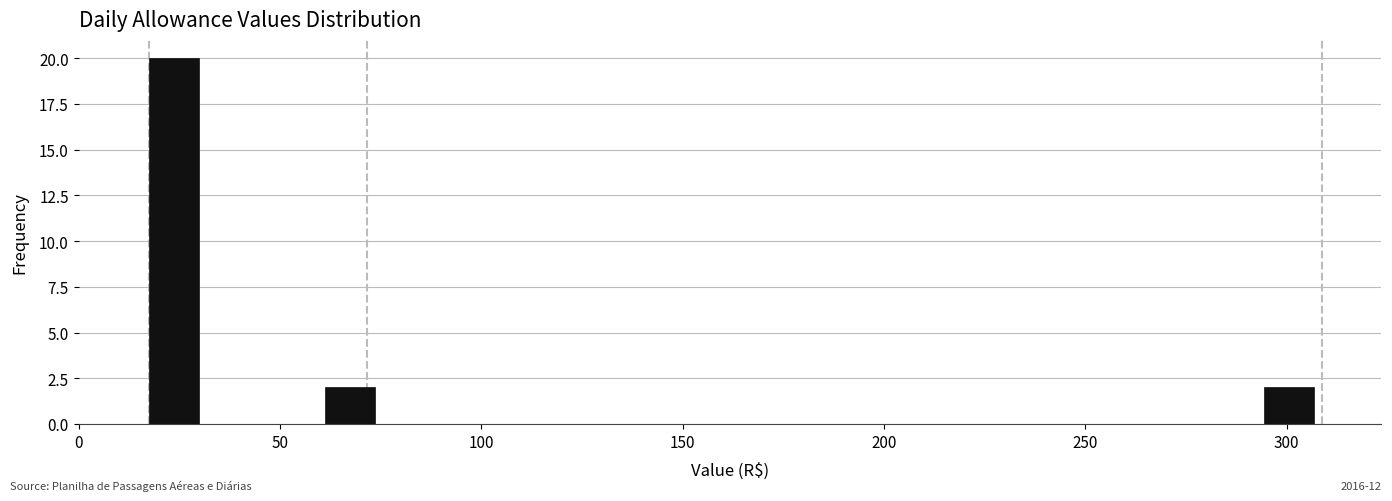

Read against the x-axis, roughly where is the centre of the tallest bar?

25